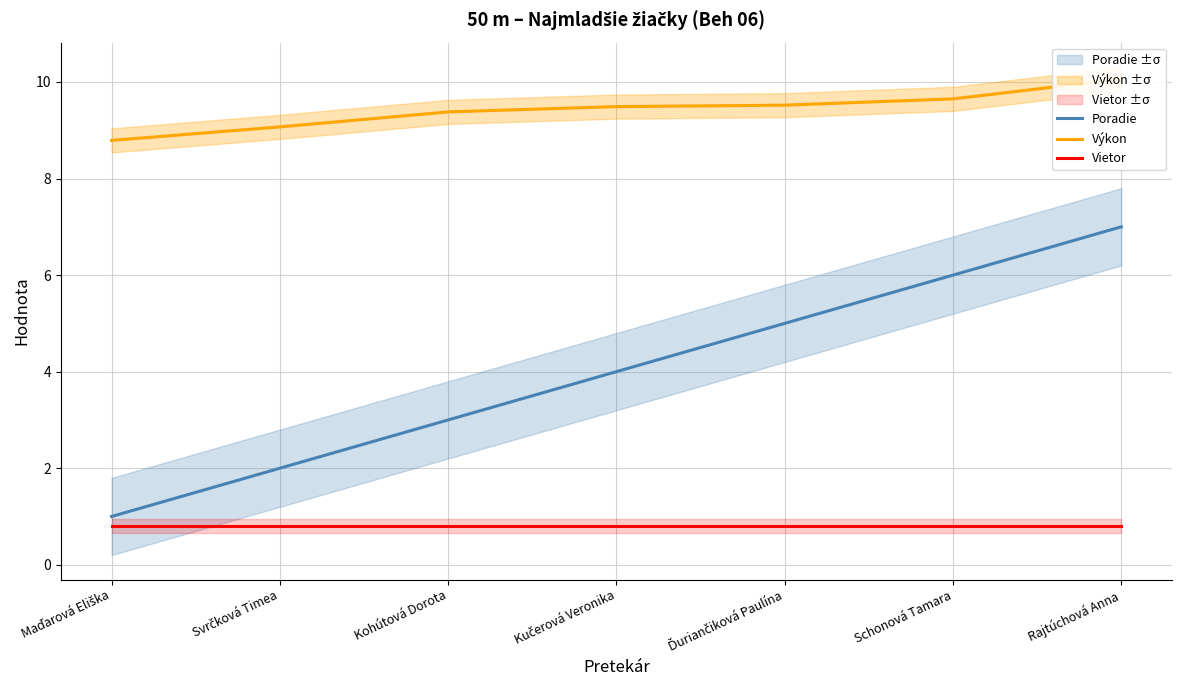

Reading right to left, what are all the values shown in this chart?

Poradie: Rajtúchová Anna=7.0	Schonová Tamara=6.0	Ďuriančiková Paulína=5.0	Kučerová Veronika=4.0	Kohútová Dorota=3.0	Svrčková Timea=2.0	Maďarová Eliška=1.0
Výkon: Rajtúchová Anna=10.1	Schonová Tamara=9.7	Ďuriančiková Paulína=9.5	Kučerová Veronika=9.5	Kohútová Dorota=9.4	Svrčková Timea=9.1	Maďarová Eliška=8.8
Vietor: Rajtúchová Anna=0.8	Schonová Tamara=0.8	Ďuriančiková Paulína=0.8	Kučerová Veronika=0.8	Kohútová Dorota=0.8	Svrčková Timea=0.8	Maďarová Eliška=0.8